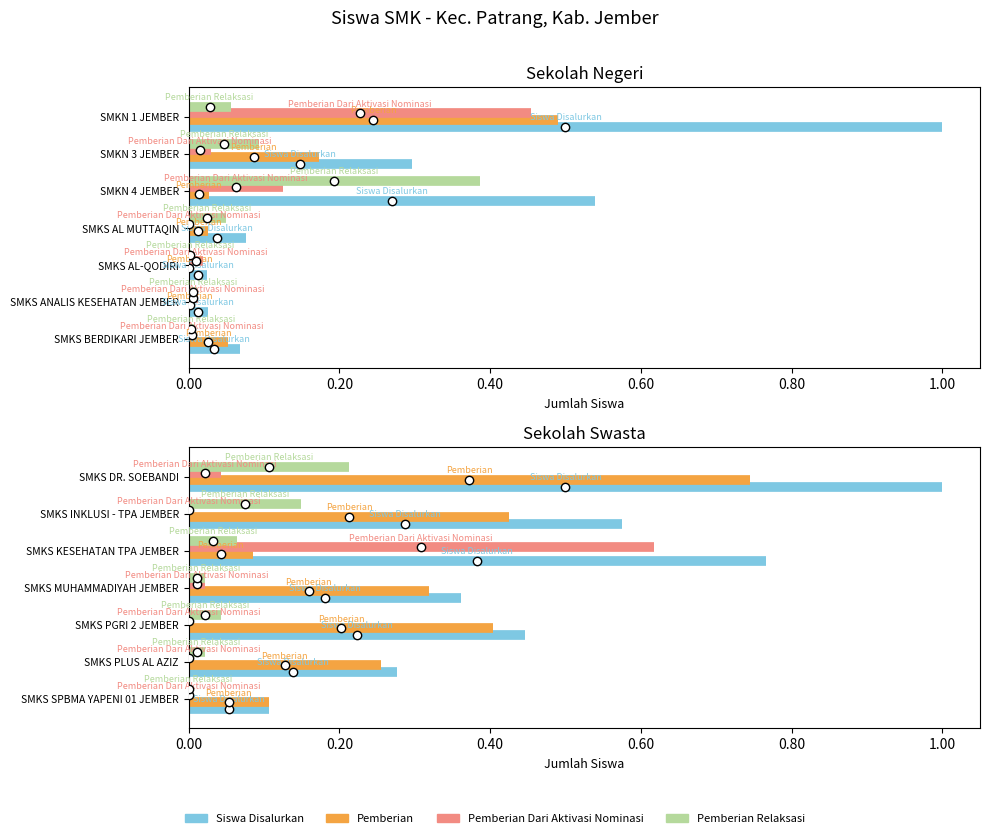

Which series changed the most between 0.00 and 0.20?

Siswa Disalurkan